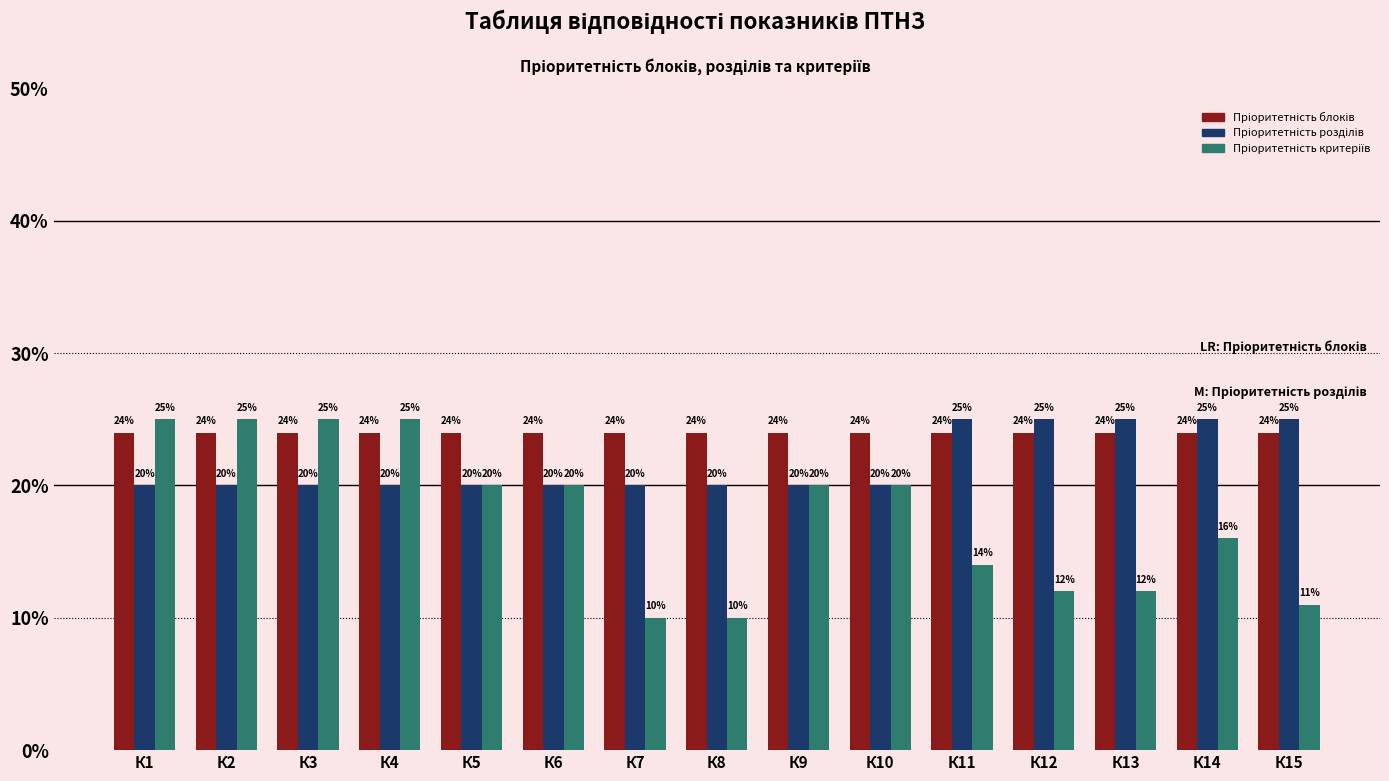

What is the average value of the Пріоритетність критеріїв series?

0.2